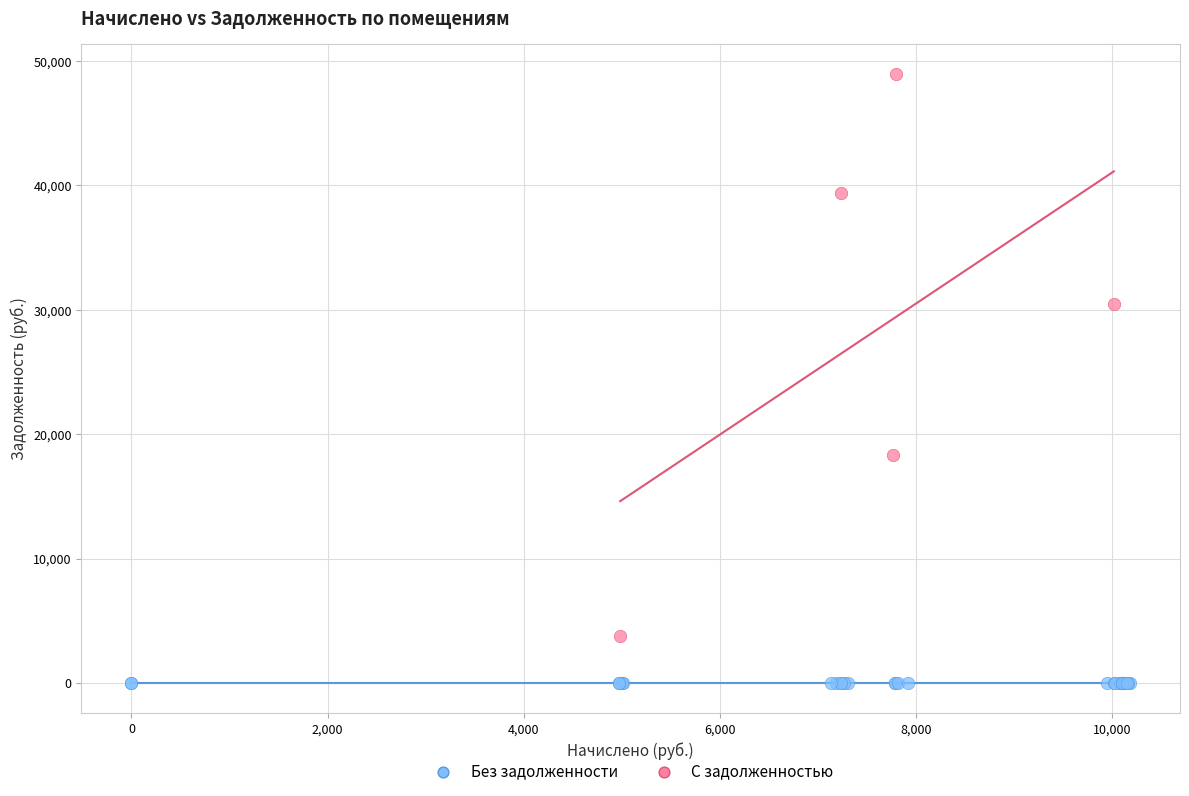

What are all the series names shown in the legend?

Без задолженности, С задолженностью